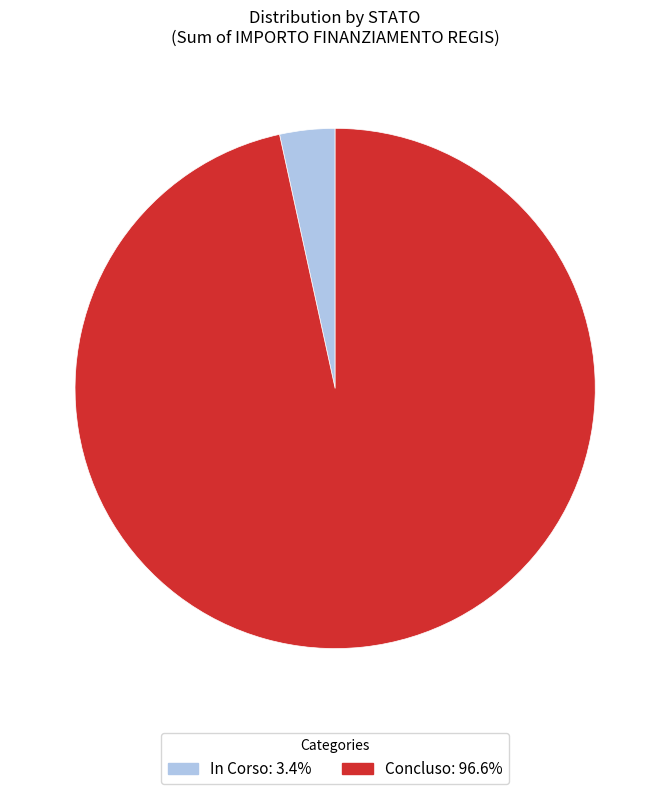

Approximately how many times larger is the value at Concluso compared to In Corso?

28.1